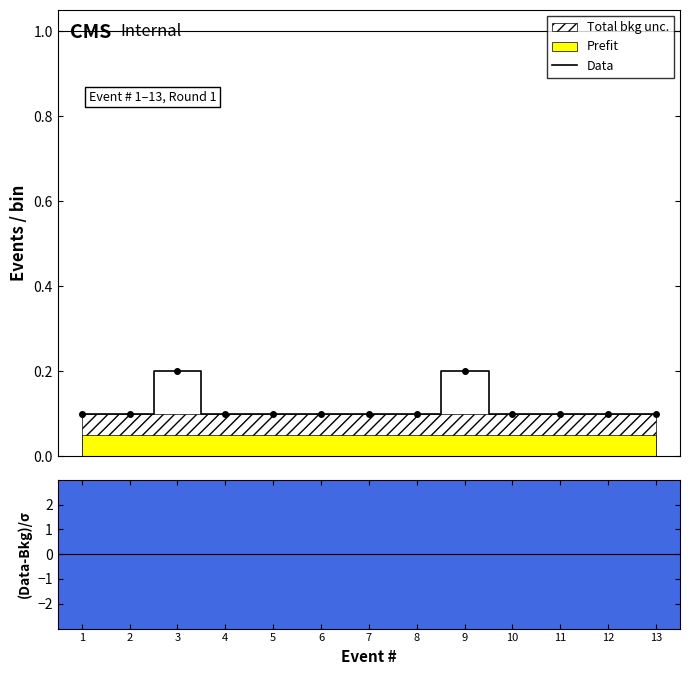

Does the chart have visible grid lines?

No